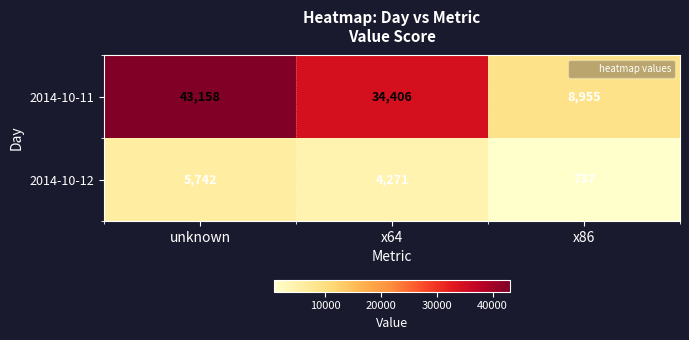

At how many categories does at least one series exceed 5052?

3